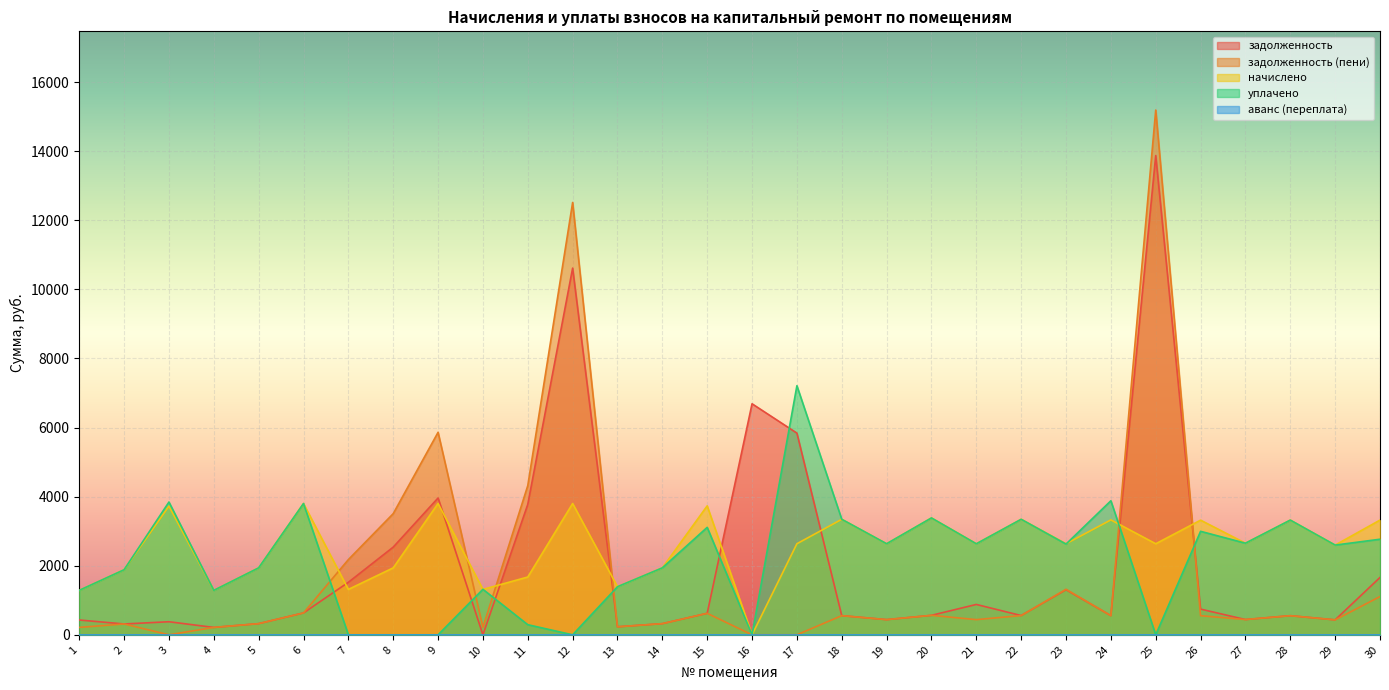

Is it true that уплачено equals 3110.6 at 15?

True